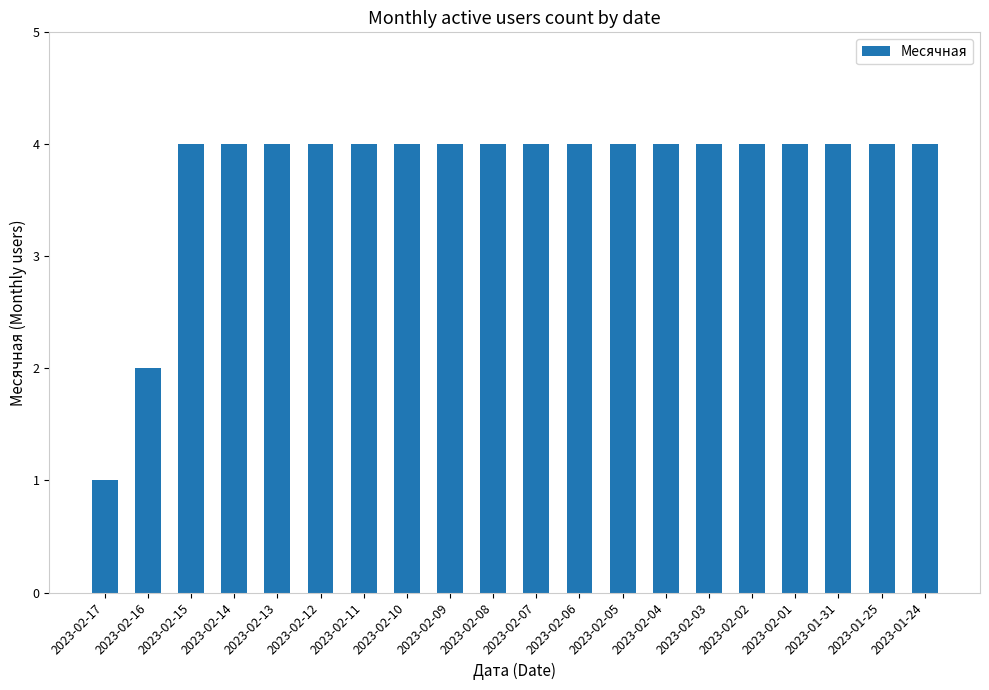

What is the sum of the values at 2023-02-09 and 2023-02-02?

8